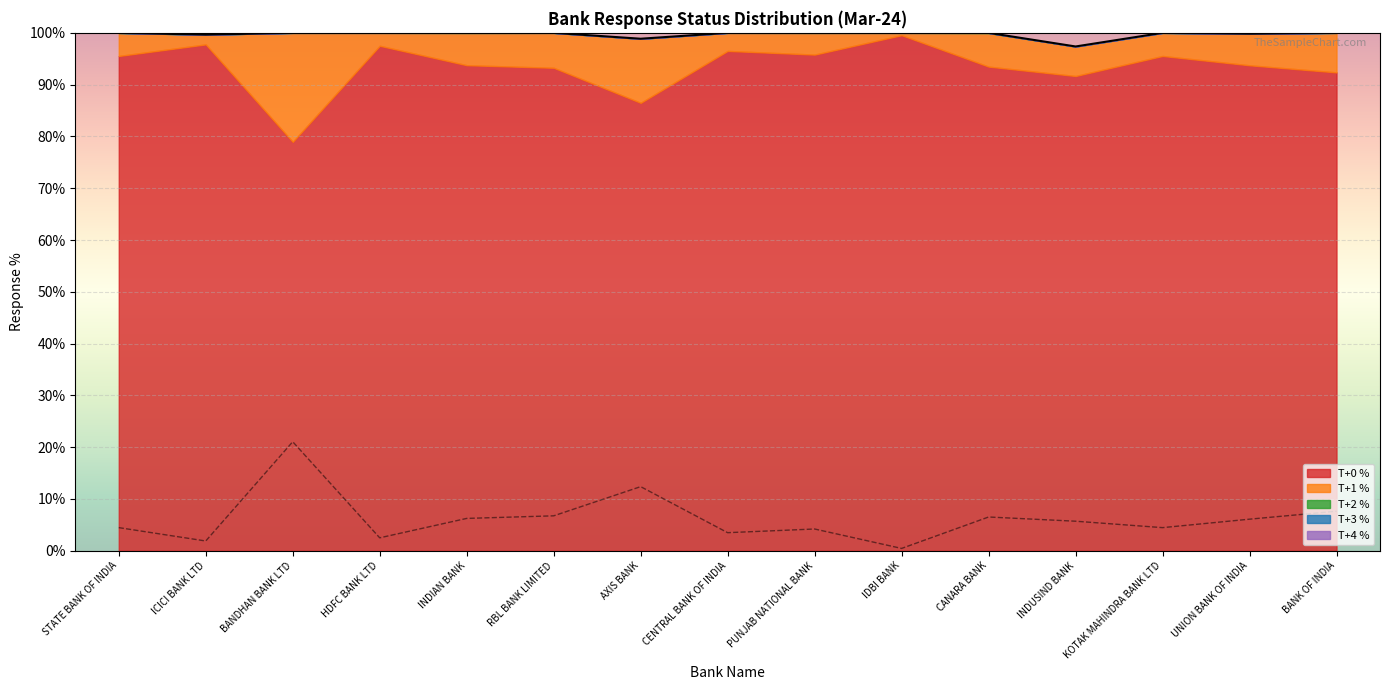

Reading right to left, transcribe all the data shown in this chart.

T+0 %: BANK OF INDIA=92.4	UNION BANK OF INDIA=93.7	KOTAK MAHINDRA BANK LTD=95.5	INDUSIND BANK=91.7	CANARA BANK=93.5	IDBI BANK=99.5	PUNJAB NATIONAL BANK=95.8	CENTRAL BANK OF INDIA=96.5	AXIS BANK=86.5	RBL BANK LIMITED=93.3	INDIAN BANK=93.8	HDFC BANK LTD=97.5	BANDHAN BANK LTD=79.0	ICICI BANK LTD=97.8	STATE BANK OF INDIA=95.5
T+1 %: BANK OF INDIA=7.6	UNION BANK OF INDIA=6.1	KOTAK MAHINDRA BANK LTD=4.5	INDUSIND BANK=5.7	CANARA BANK=6.5	IDBI BANK=0.4	PUNJAB NATIONAL BANK=4.2	CENTRAL BANK OF INDIA=3.5	AXIS BANK=12.4	RBL BANK LIMITED=6.7	INDIAN BANK=6.2	HDFC BANK LTD=2.5	BANDHAN BANK LTD=21.0	ICICI BANK LTD=1.9	STATE BANK OF INDIA=4.4
T+2 %: BANK OF INDIA=0.0	UNION BANK OF INDIA=0.0	KOTAK MAHINDRA BANK LTD=0.0	INDUSIND BANK=0.0	CANARA BANK=0.0	IDBI BANK=0.0	PUNJAB NATIONAL BANK=0.0	CENTRAL BANK OF INDIA=0.0	AXIS BANK=0.0	RBL BANK LIMITED=0.0	INDIAN BANK=0.0	HDFC BANK LTD=0.0	BANDHAN BANK LTD=0.0	ICICI BANK LTD=0.0	STATE BANK OF INDIA=0.0
T+3 %: BANK OF INDIA=0.0	UNION BANK OF INDIA=0.0	KOTAK MAHINDRA BANK LTD=0.0	INDUSIND BANK=0.0	CANARA BANK=0.0	IDBI BANK=0.0	PUNJAB NATIONAL BANK=0.0	CENTRAL BANK OF INDIA=0.0	AXIS BANK=0.0	RBL BANK LIMITED=0.0	INDIAN BANK=0.0	HDFC BANK LTD=0.0	BANDHAN BANK LTD=0.0	ICICI BANK LTD=0.0	STATE BANK OF INDIA=0.0
T+4 %: BANK OF INDIA=0.0	UNION BANK OF INDIA=0.0	KOTAK MAHINDRA BANK LTD=0.0	INDUSIND BANK=0.0	CANARA BANK=0.0	IDBI BANK=0.0	PUNJAB NATIONAL BANK=0.0	CENTRAL BANK OF INDIA=0.0	AXIS BANK=0.0	RBL BANK LIMITED=0.0	INDIAN BANK=0.0	HDFC BANK LTD=0.0	BANDHAN BANK LTD=0.0	ICICI BANK LTD=0.0	STATE BANK OF INDIA=0.0